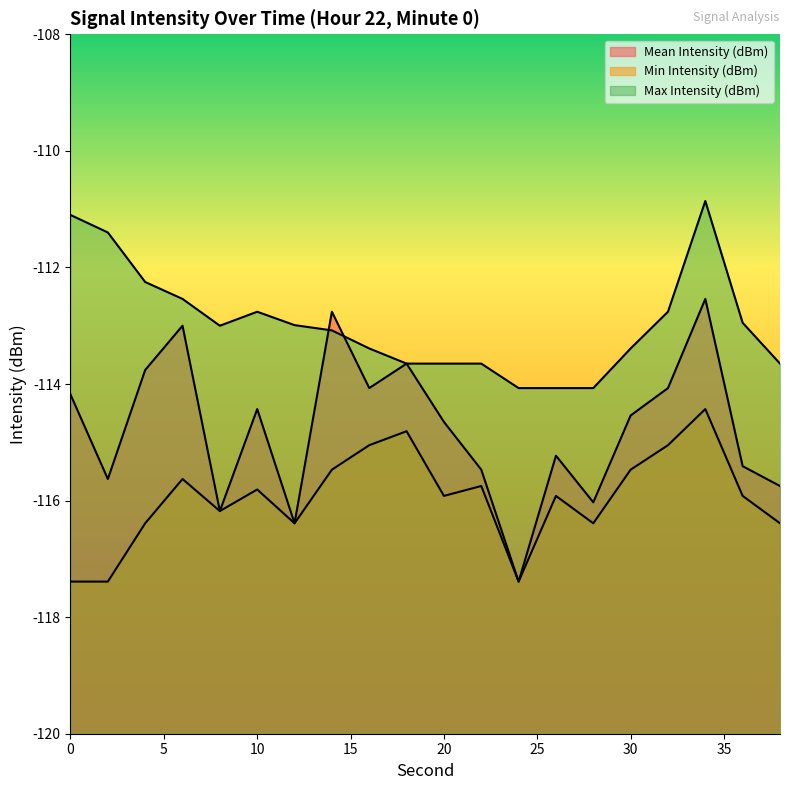

What are all the series names shown in the legend?

Mean Intensity (dBm), Min Intensity (dBm), Max Intensity (dBm)